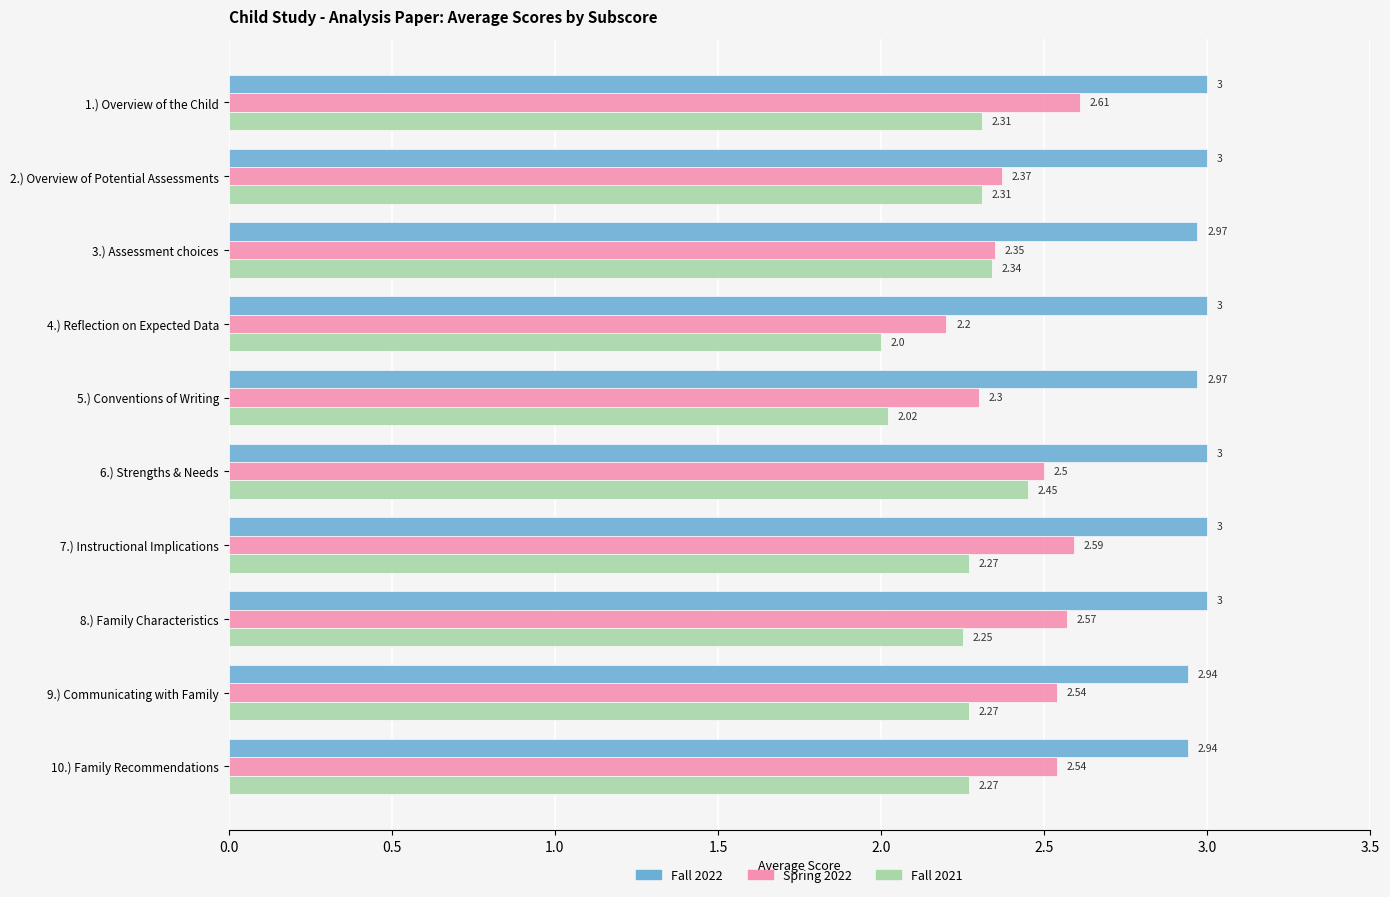

List the series in order of their overall mean, highest first.

Fall 2022, Spring 2022, Fall 2021